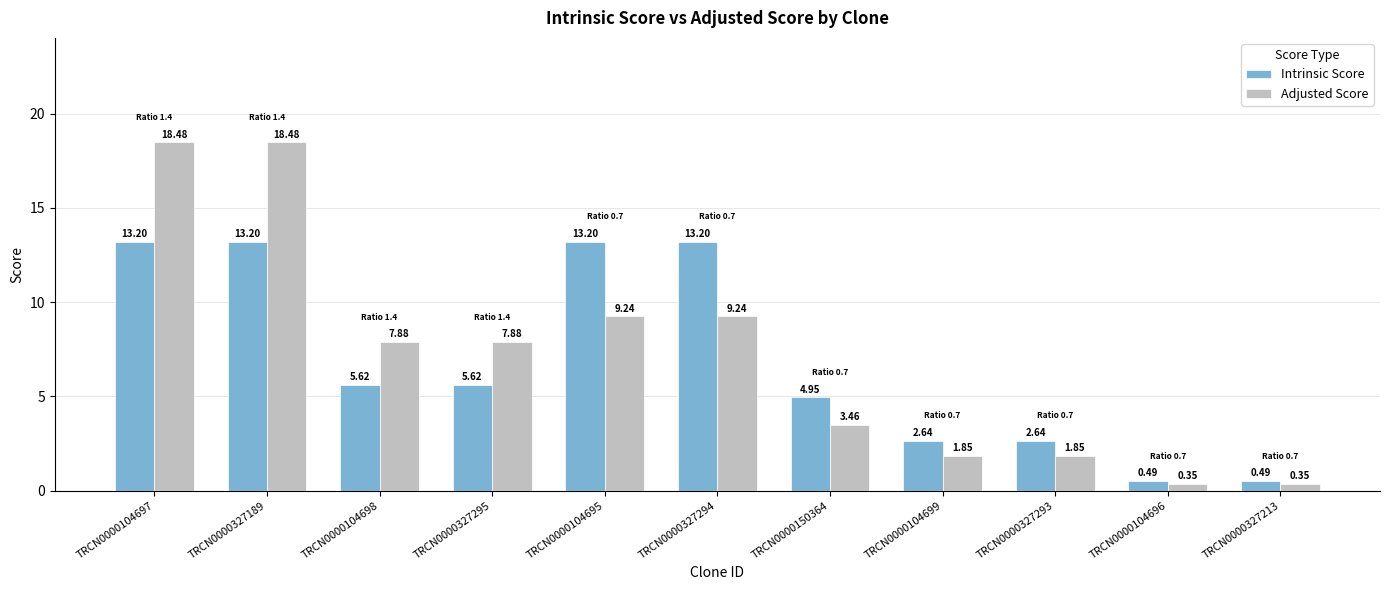

Is the value of Intrinsic Score at TRCN0000327293 greater than the value of Adjusted Score at TRCN0000104698?

No